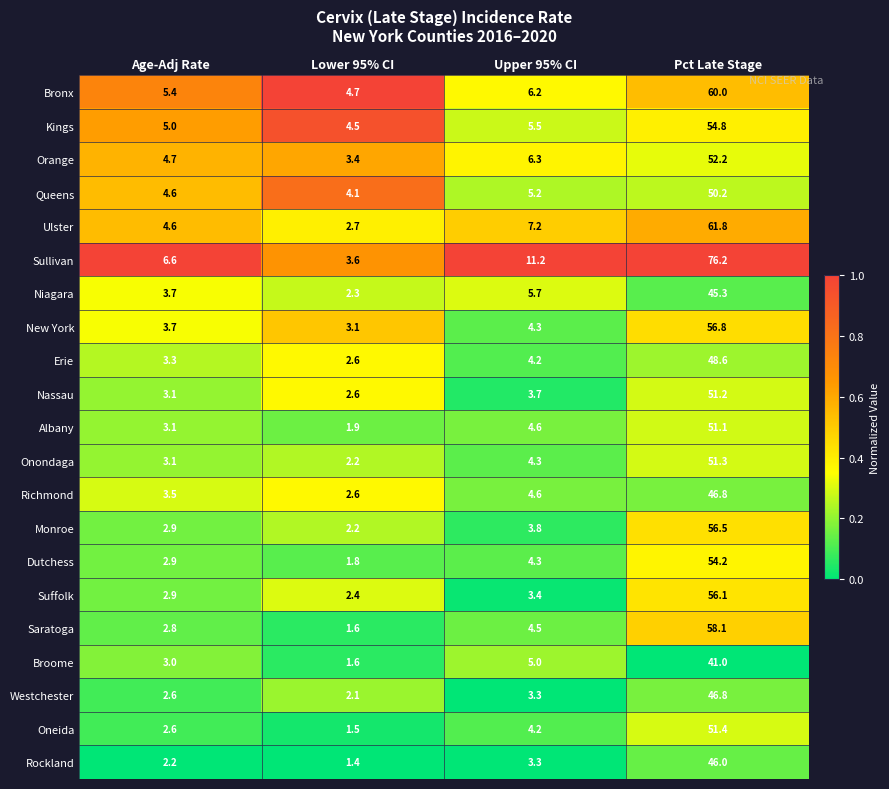

At which label does Suffolk first exceed 3?

Upper 95% CI